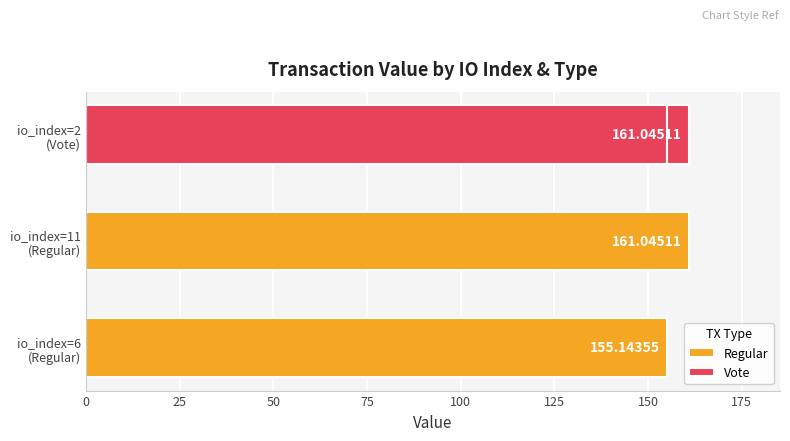

Does the chart contain any negative values?

No